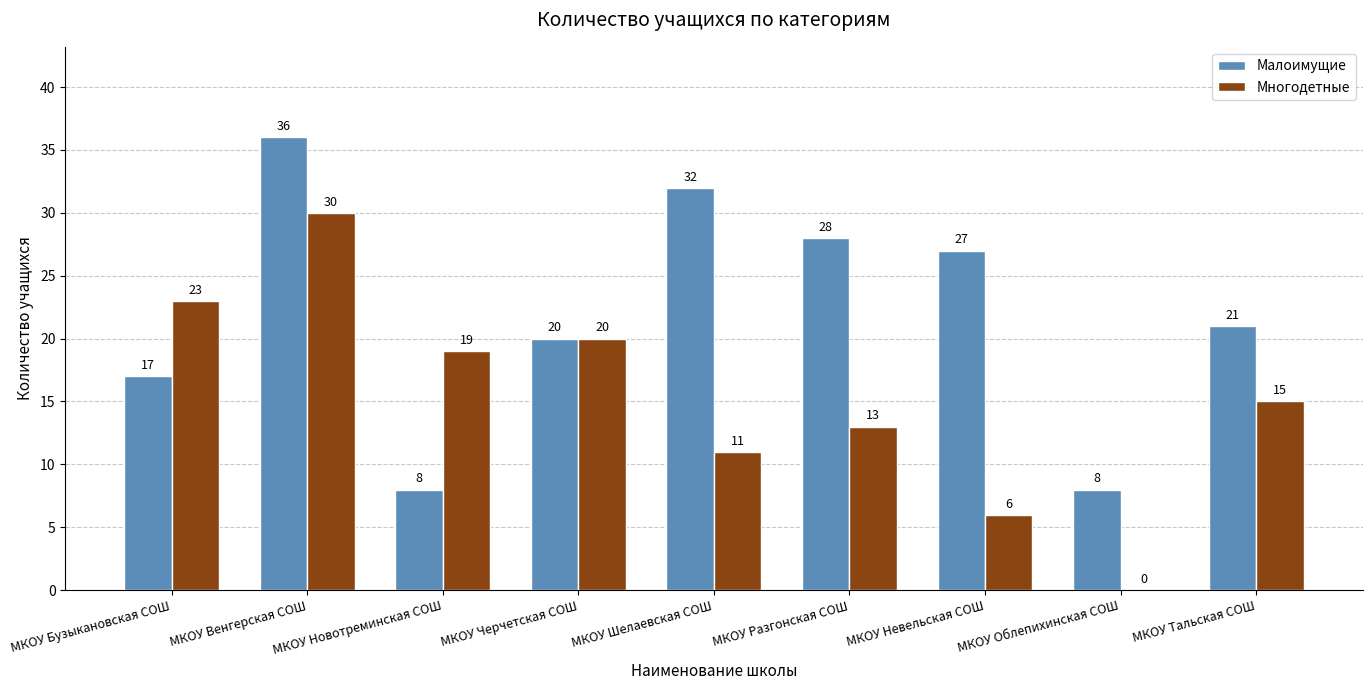

How many groups of bars are there?

9